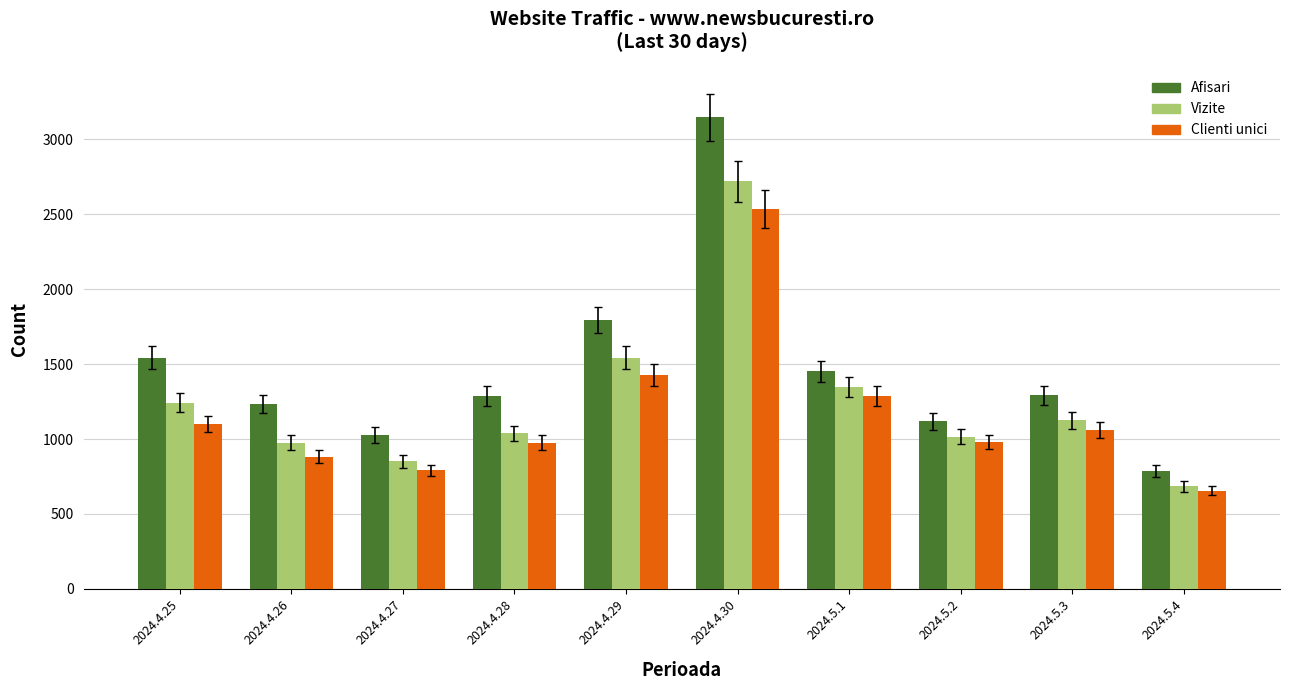

Which series changed the most between 2024.4.25 and 2024.4.28?

Afisari